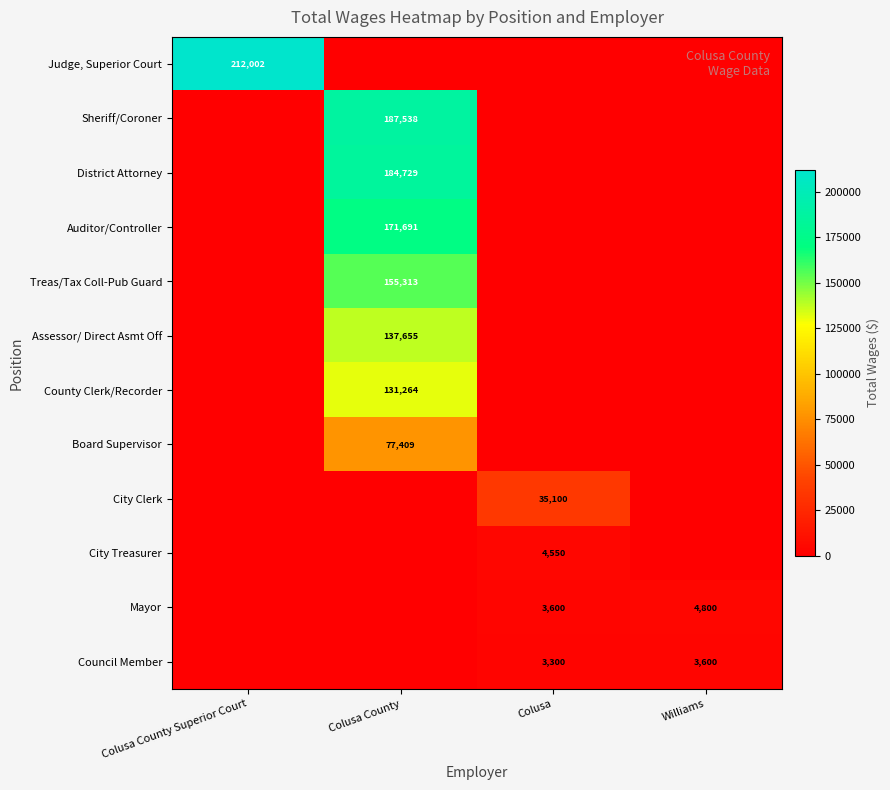

True or false: District Attorney has a value of 73228 at Colusa County.

False